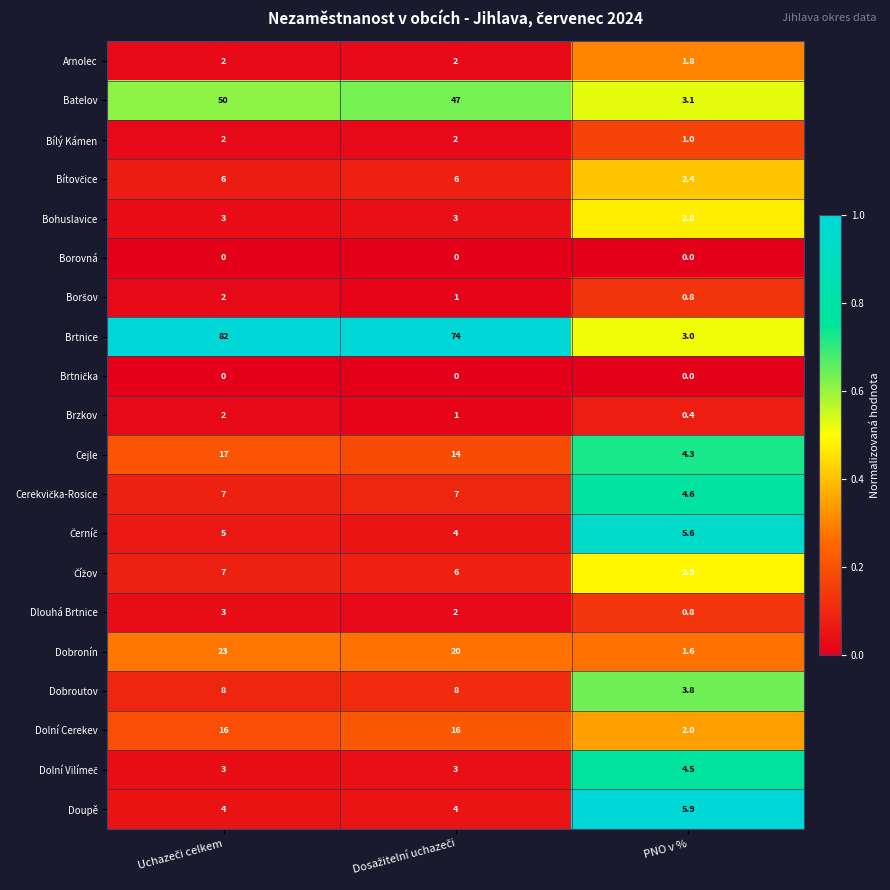

Which series has the largest total across all categories?

Brtnice